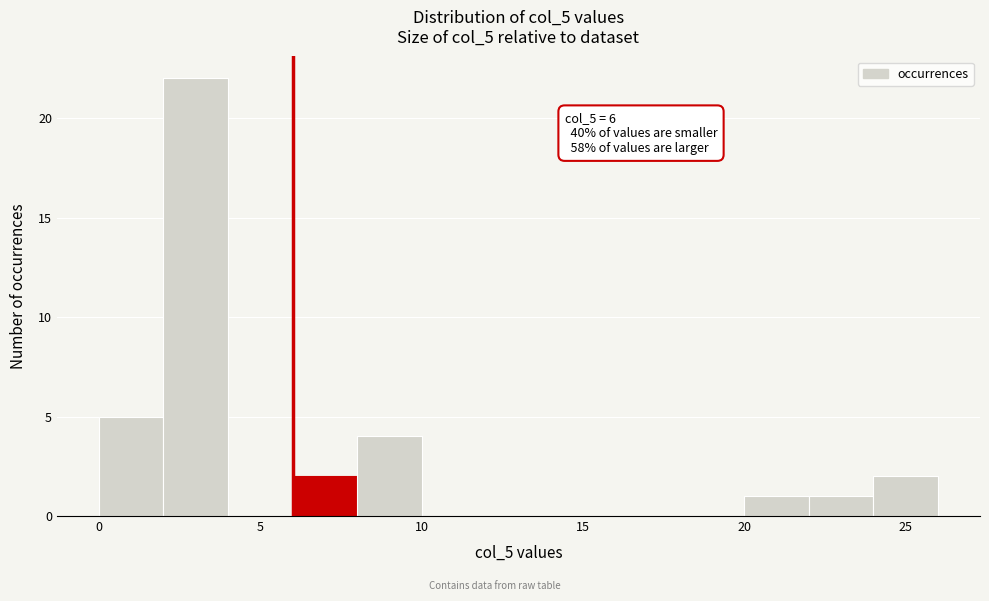

Which range on the x-axis has the tallest bar?

2 to 4